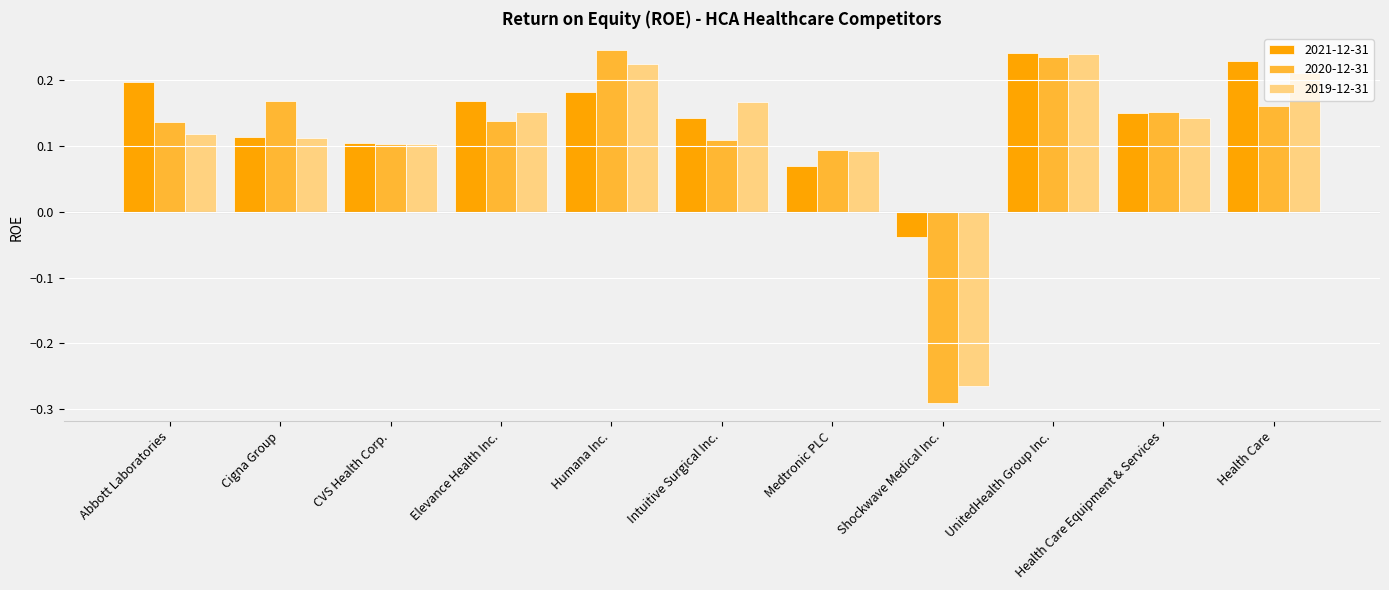

How many 2019-12-31 values are between 0 and 1?

10